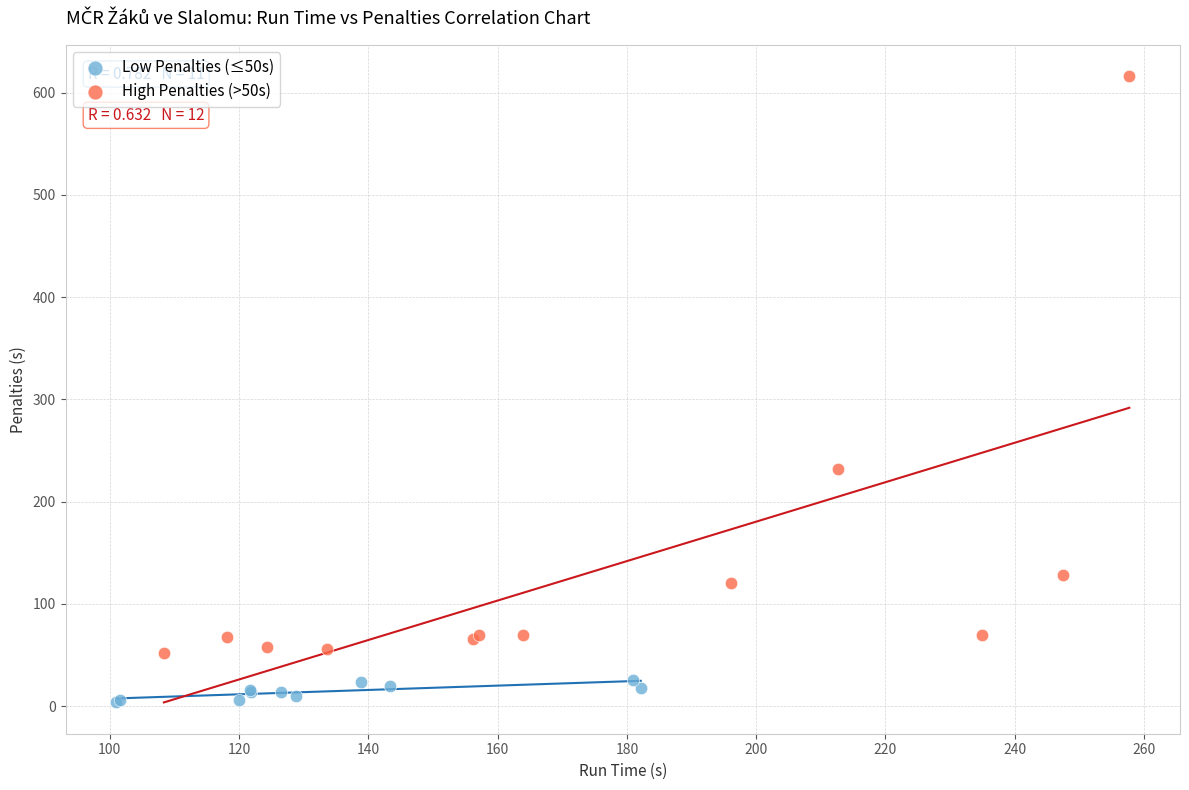

Which series has the largest Y range (max minus min)?

High Penalties (>50s)